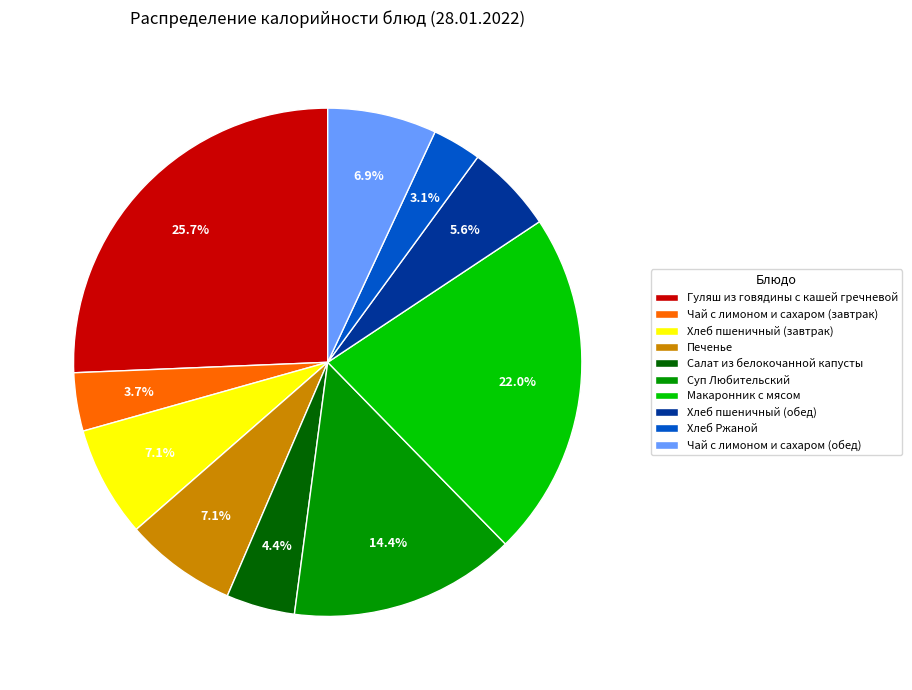

Is the sum of Чай с лимоном и сахаром (завтрак) and Суп Любительский greater than half?

No